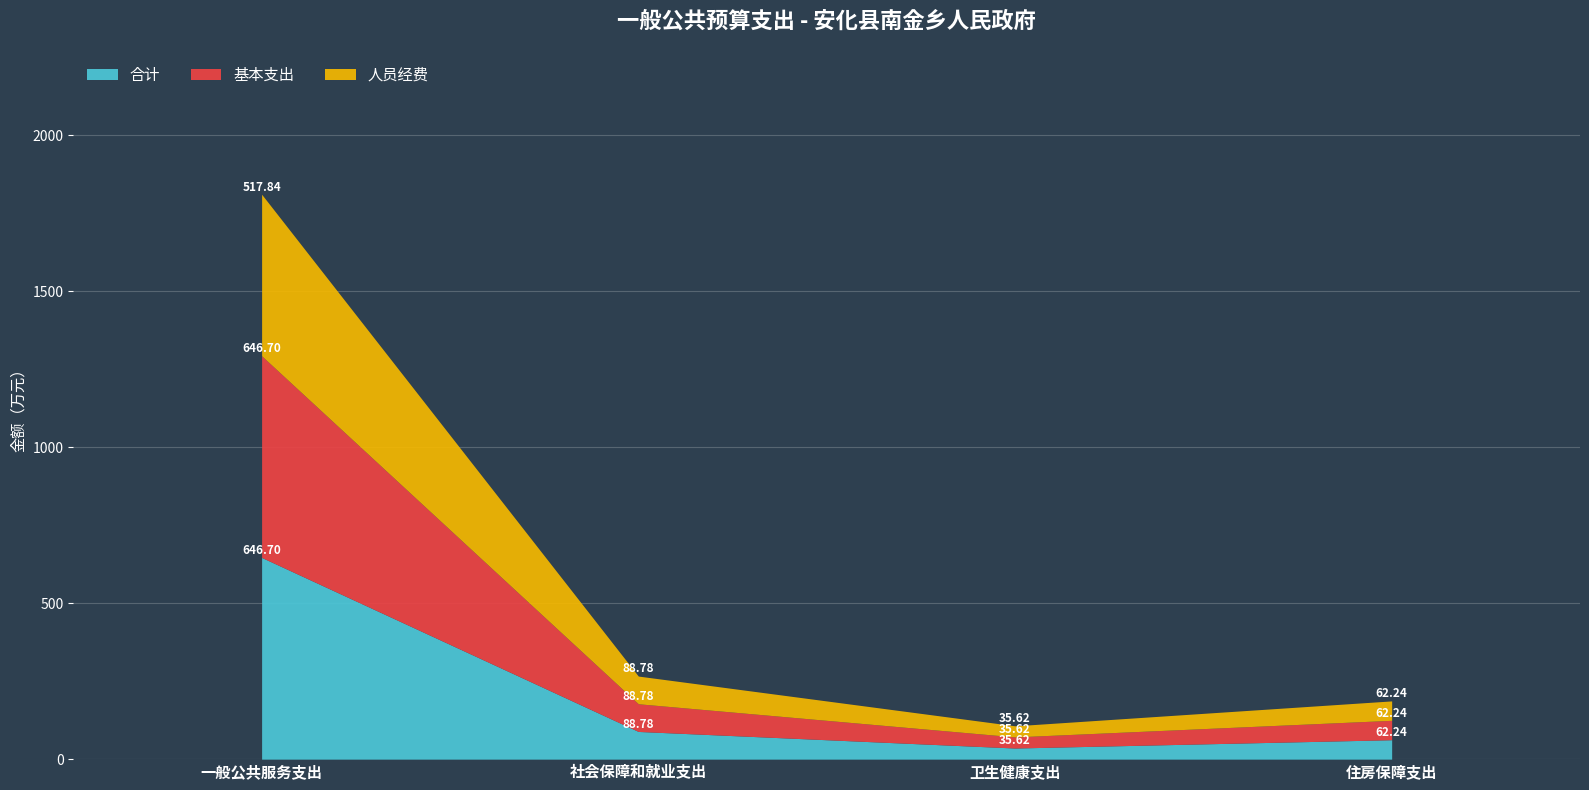

What is the minimum value for 合计?

35.6